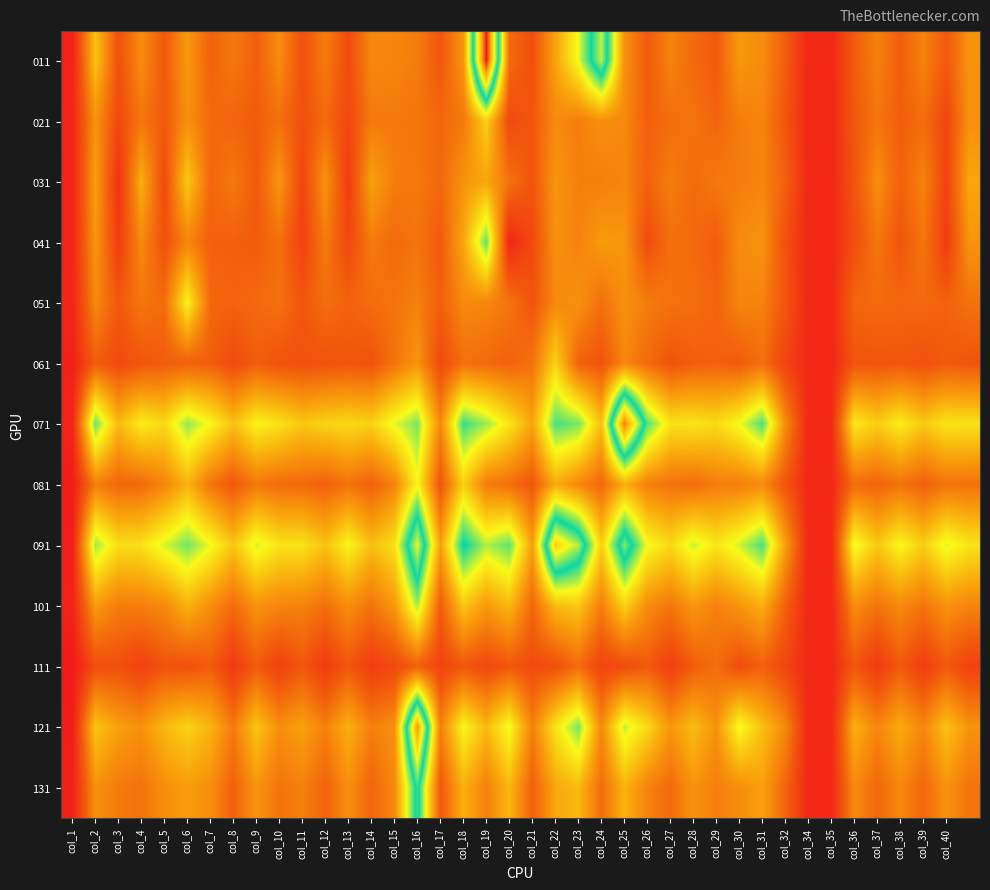

What is the minimum value shown in the chart?

-7.9